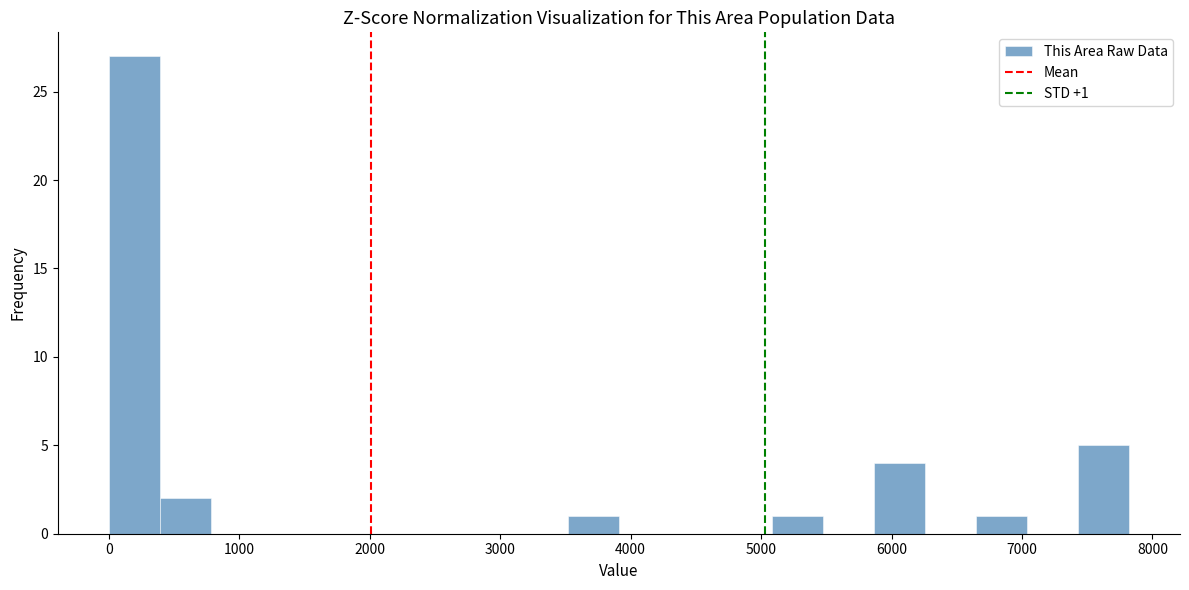

Around what value on the x-axis is the tallest bar? Give the approximate position of its centre, as read against the axis.

200